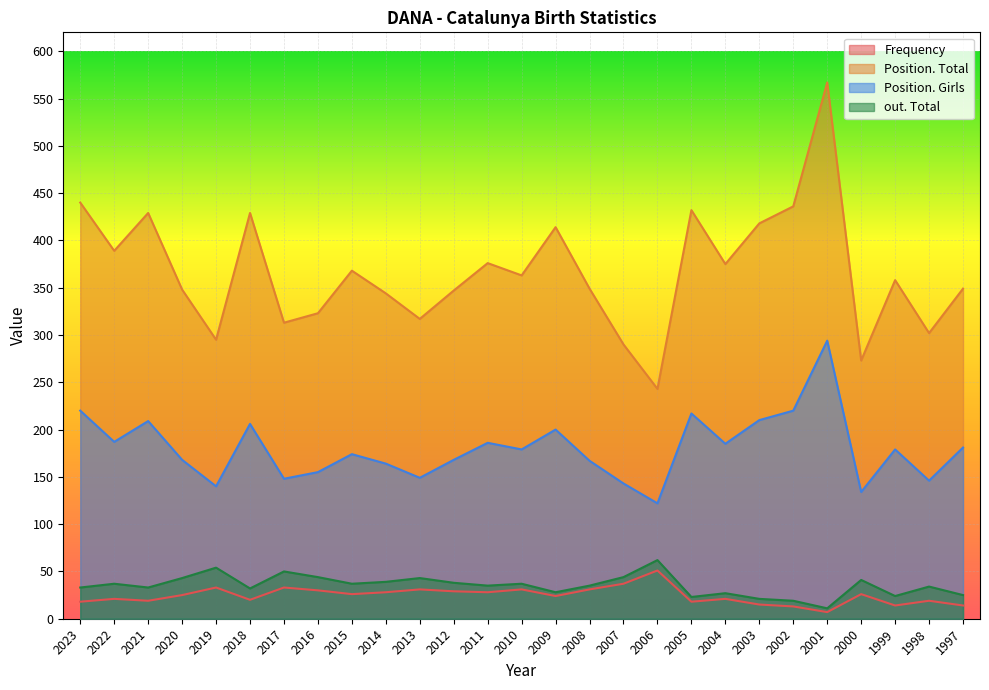

Read the out. Total value at 2000.

41